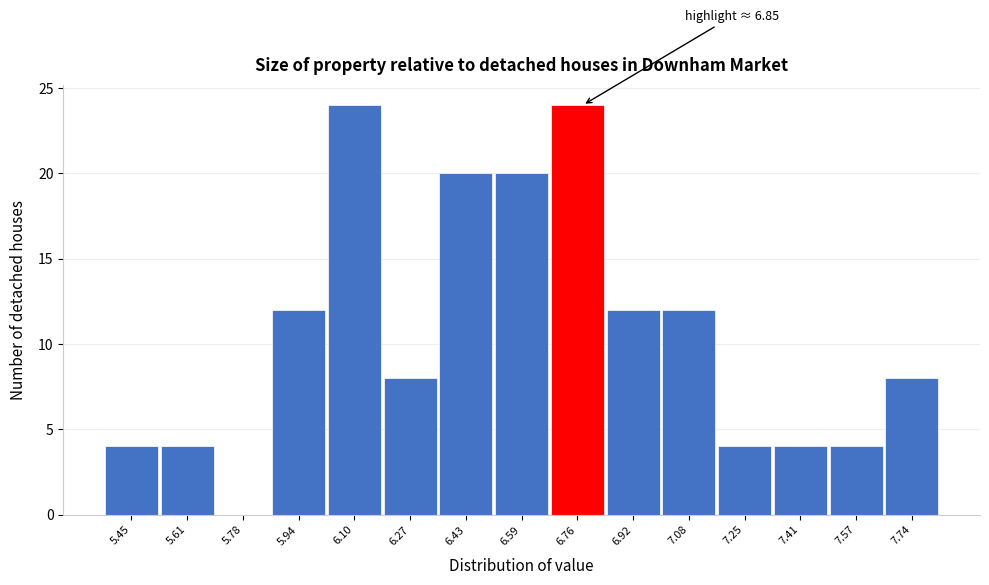

Reading left to right, what are all the values shown in this chart?

5.45=4	5.61=4	5.78=0	5.94=12	6.10=24	6.27=8	6.43=20	6.59=20	6.76=24	6.92=12	7.08=12	7.25=4	7.41=4	7.57=4	7.74=8